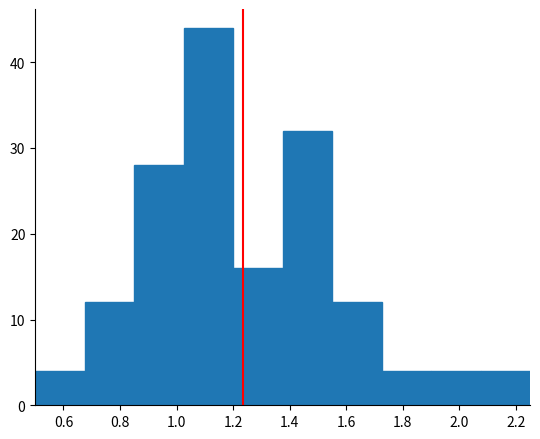

How tall is the bar that spans 1.200 to 1.375 on the x-axis? Neither the bar edges nor the heights are printed on the chart, so give them approximately, as read against the axes.

16